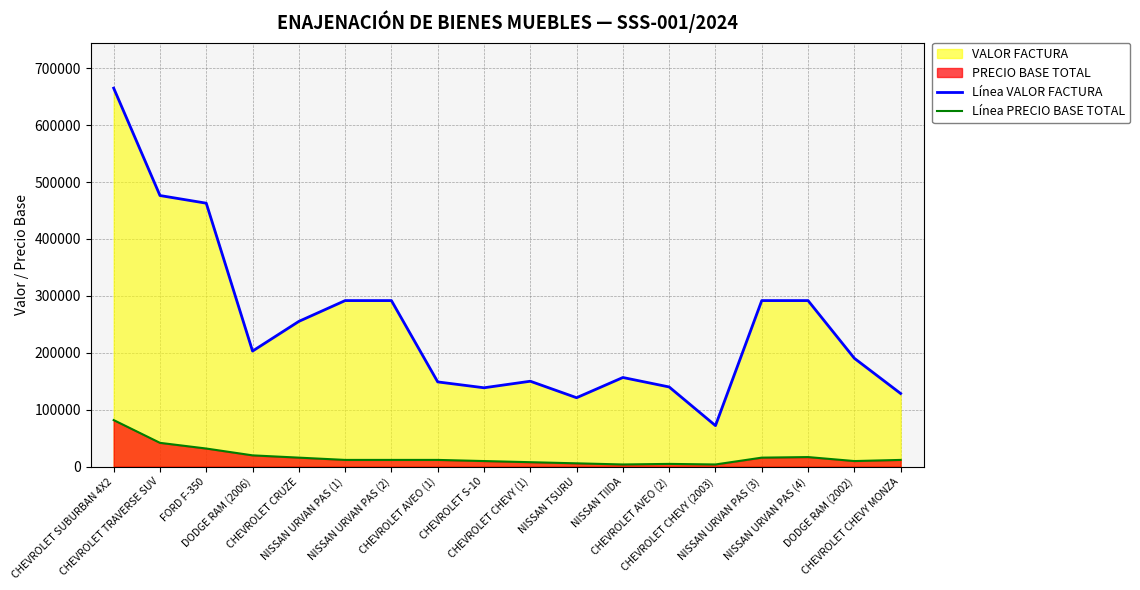

What is the average value of the Línea PRECIO BASE TOTAL series?

17517.8